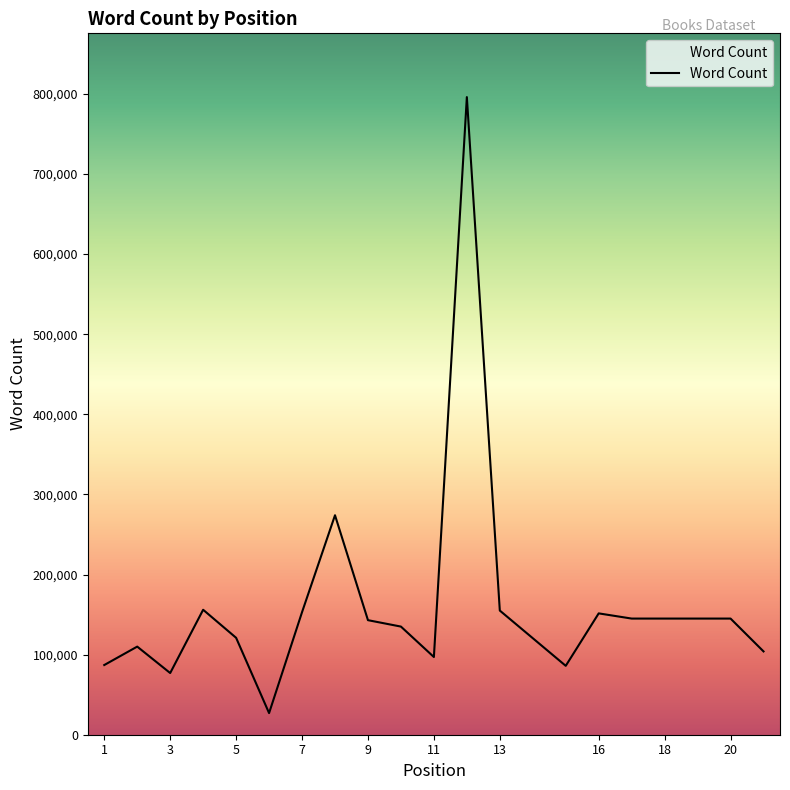

What is the greatest value displayed?

796000